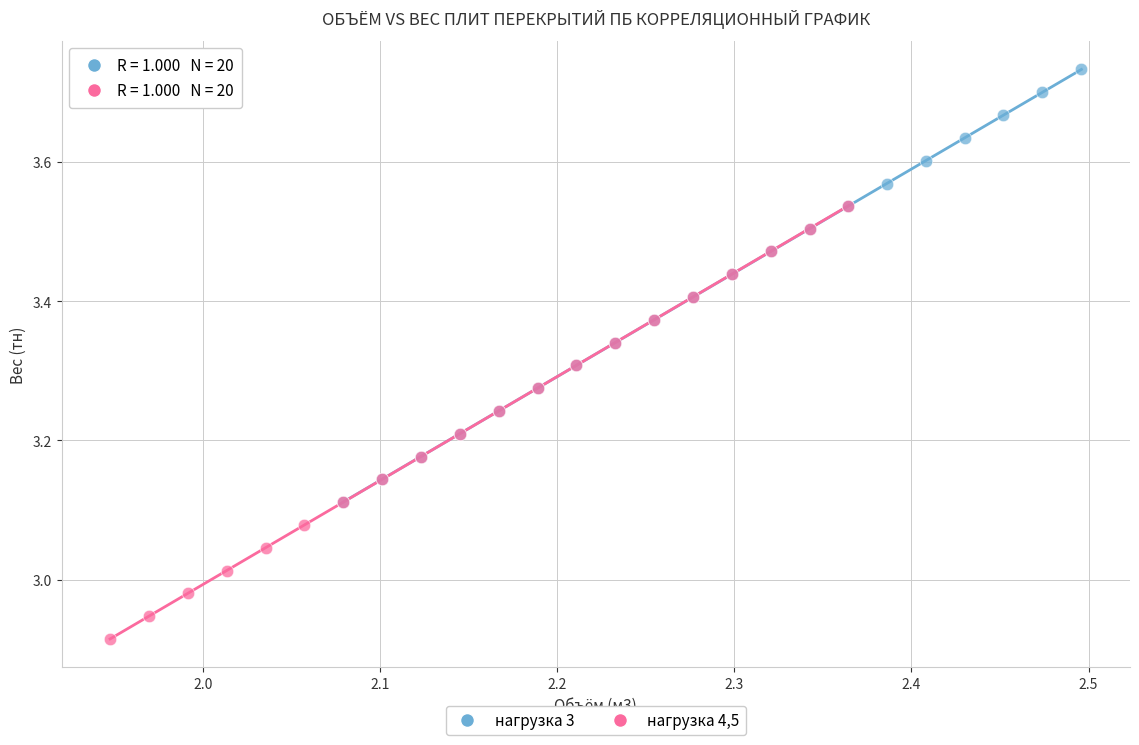

Which series reaches the minimum Y coordinate?

нагрузка 4,5